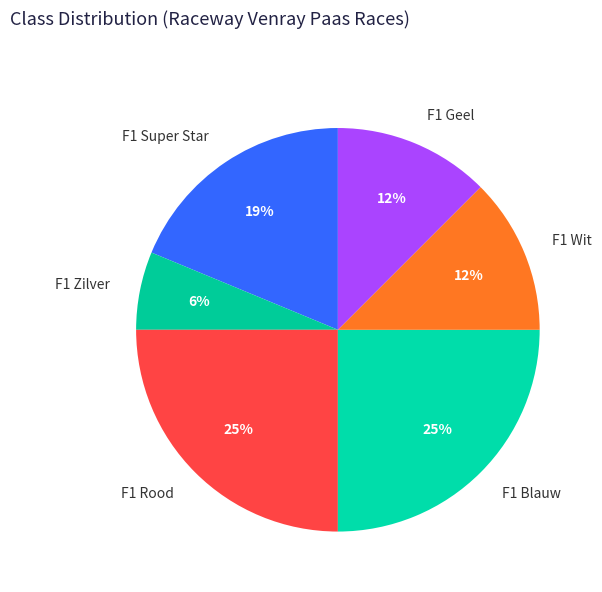

How many slices are in this pie chart?

6